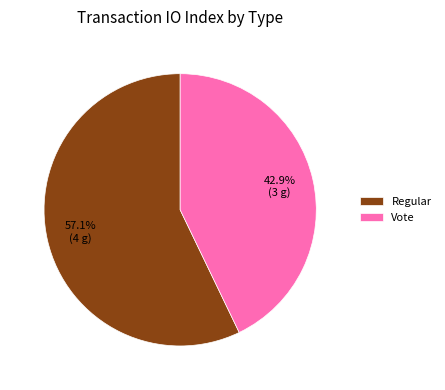

What is the majority slice?

Regular